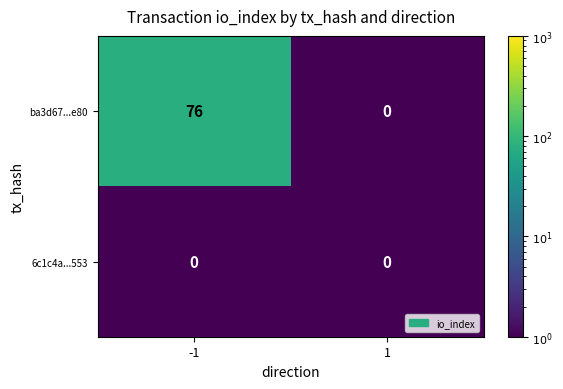

What is the maximum value shown in the chart?

76